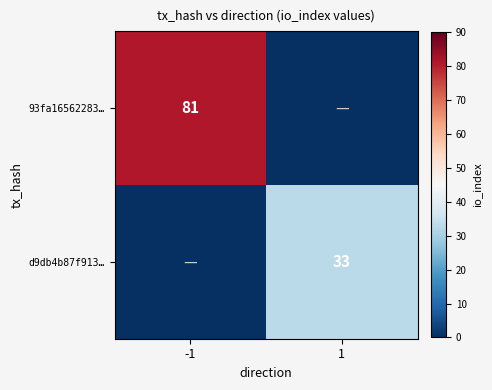

Is it true that 93fa16562283… equals 135 at -1?

False